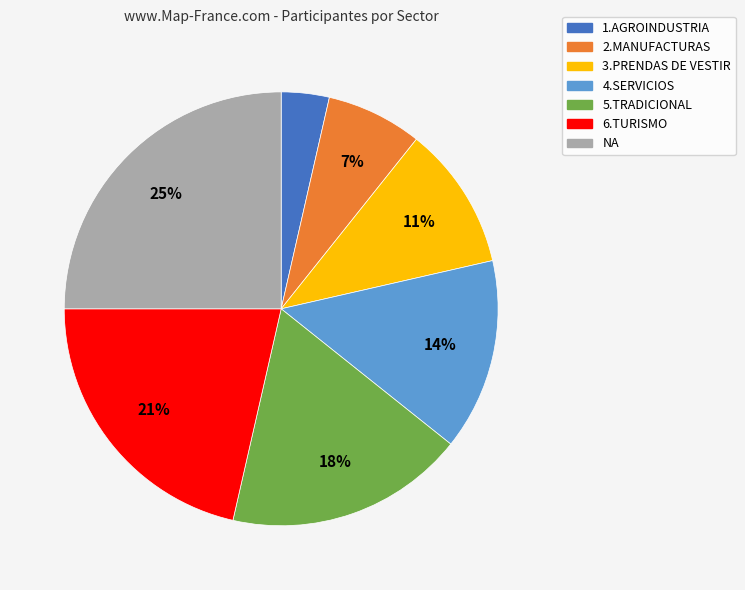

Rank the categories by value from lowest to highest.

1.AGROINDUSTRIA, 2.MANUFACTURAS, 3.PRENDAS DE VESTIR, 4.SERVICIOS, 5.TRADICIONAL, 6.TURISMO, NA